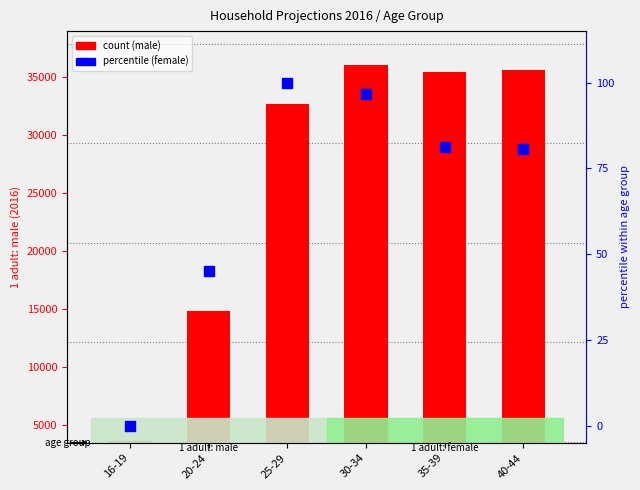

Which series contains the lowest Y value?

1 adult: female percentile